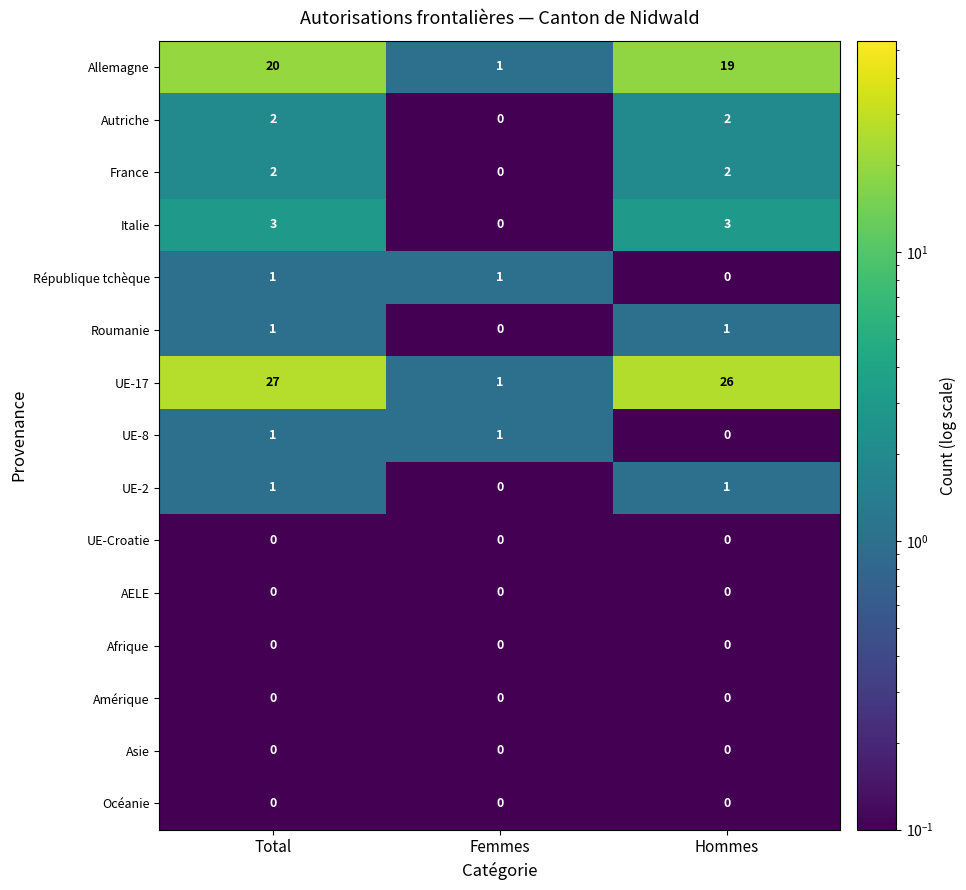

Which series has the largest total across all categories?

UE-17